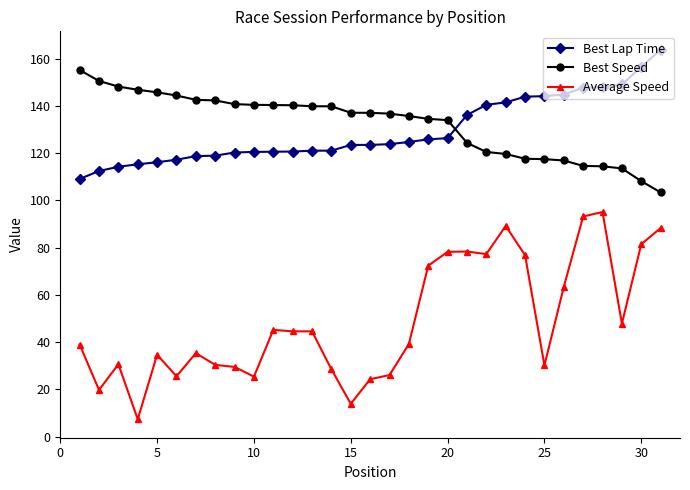

True or false: Average Speed and Best Speed cross at least once.

False